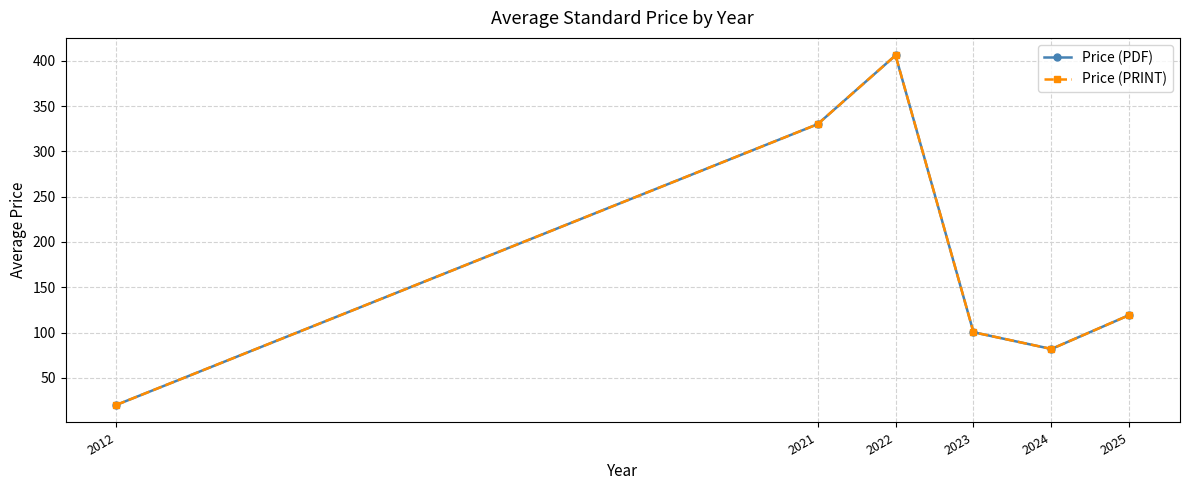

What is the difference between the maximum and minimum values in the Price (PDF) series?

386.0